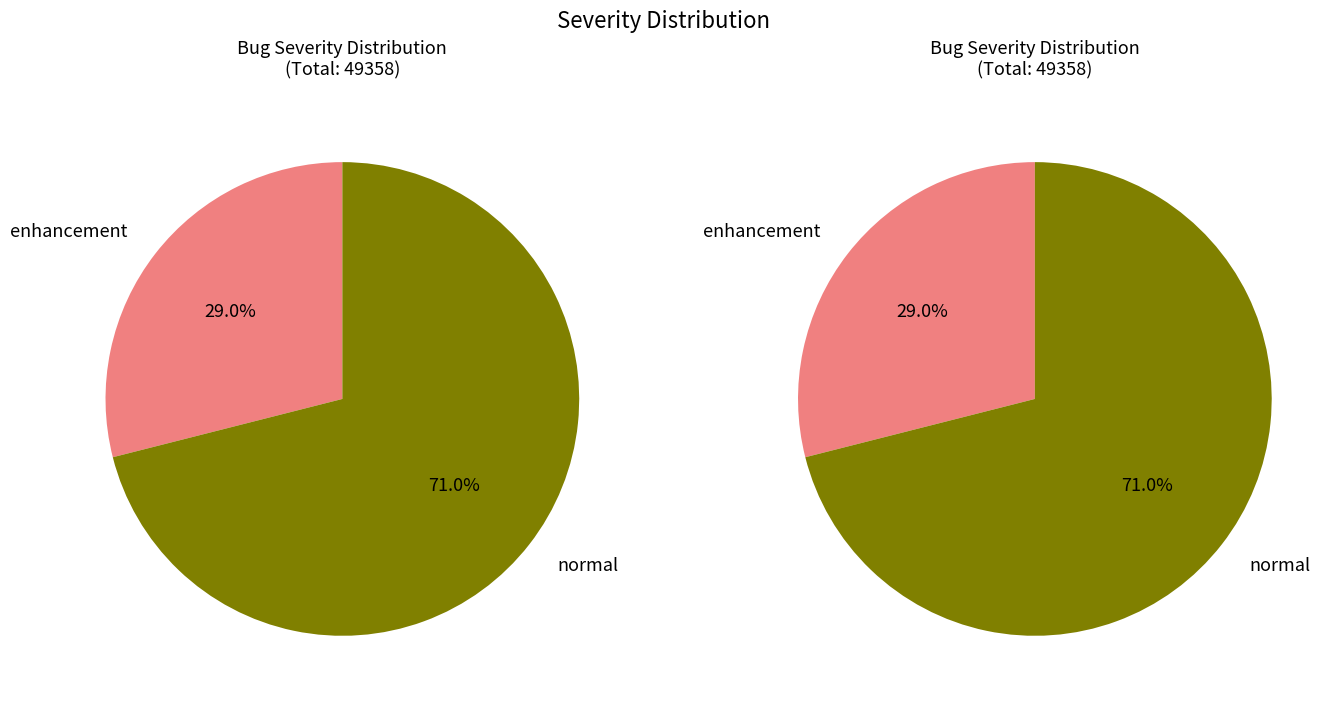

Is there any slice that represents more than half of the pie?

Yes